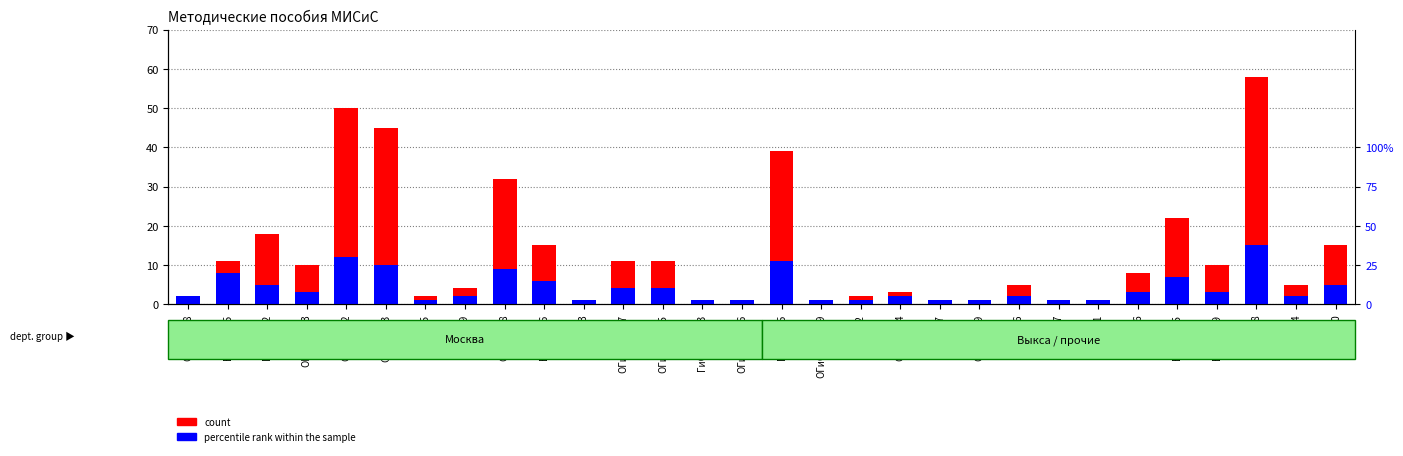

How many groups of bars are there?

30